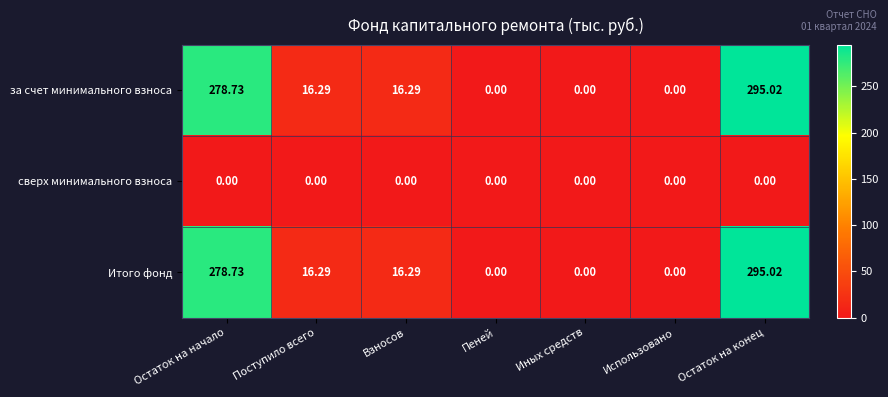

At which label does за счет минимального взноса first exceed 16?

Остаток на начало